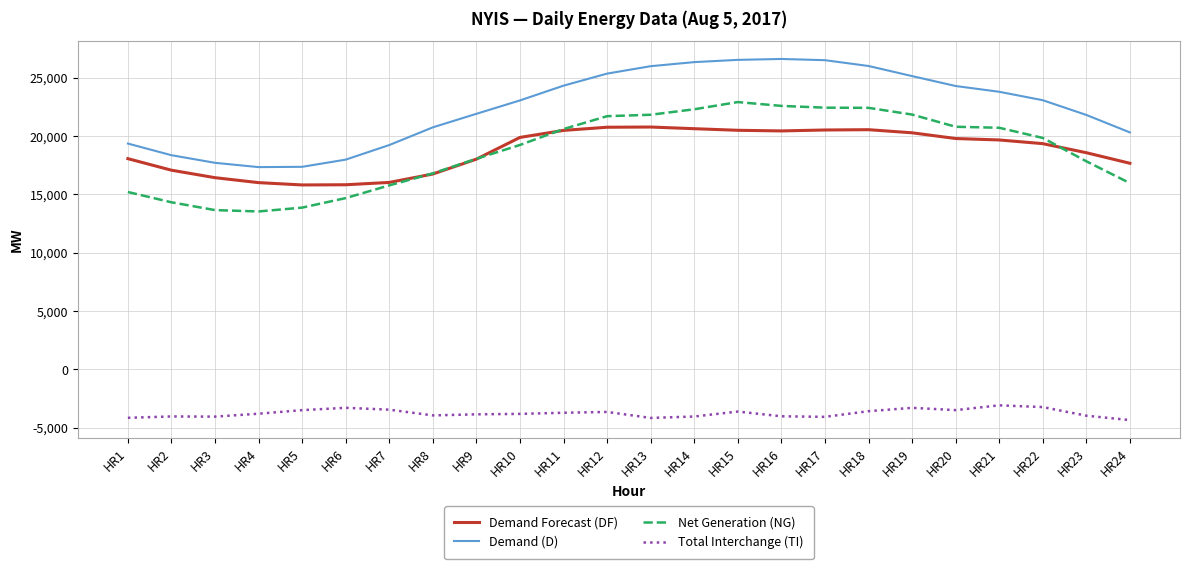

What is the spread (max minus min) of values at HR19?

28421